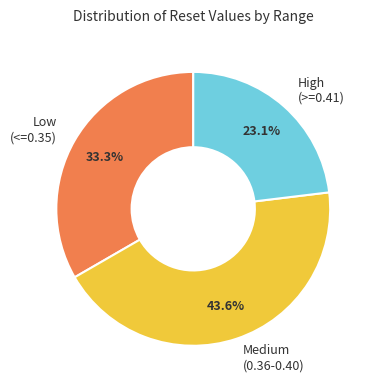

Count the number of slices in the pie.

3